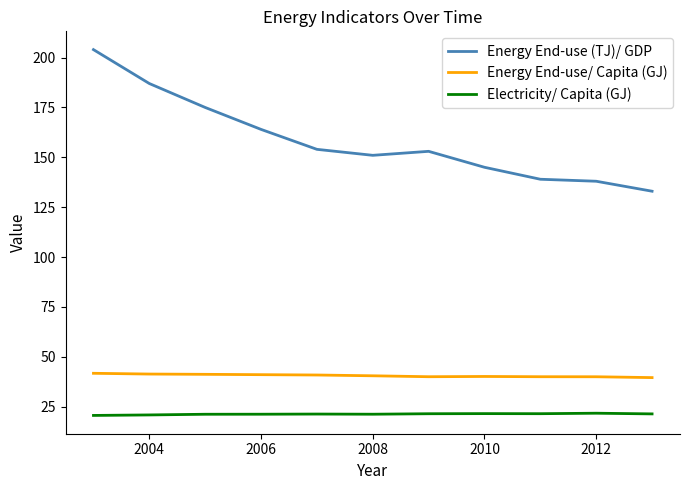

What is the greatest value displayed?

204.0